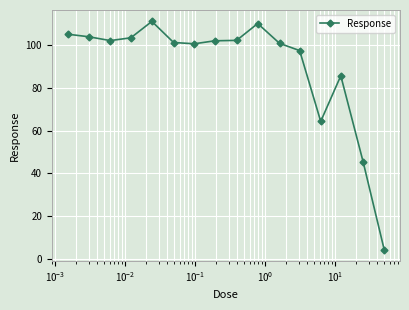

How many lines are shown in the chart?

1